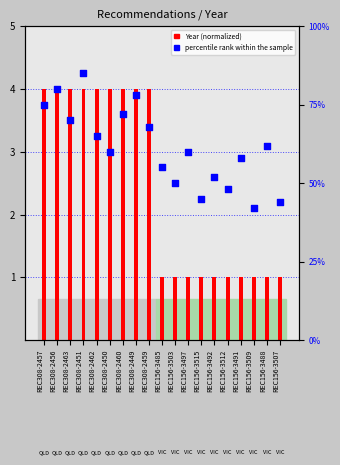

At how many categories does at least one series exceed 62?

8